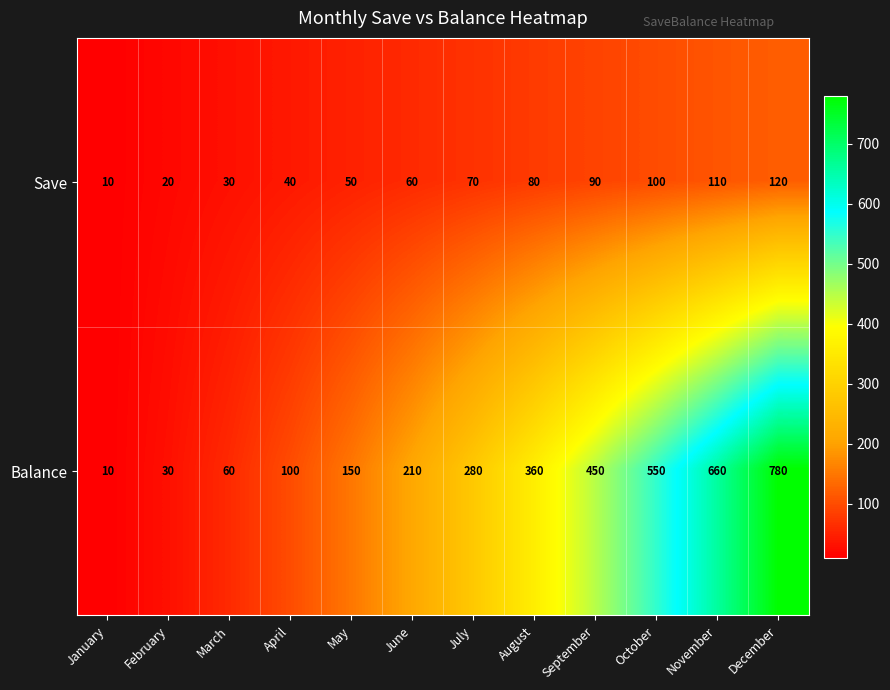

What is the difference between the maximum and second lowest values in the Balance series?

750